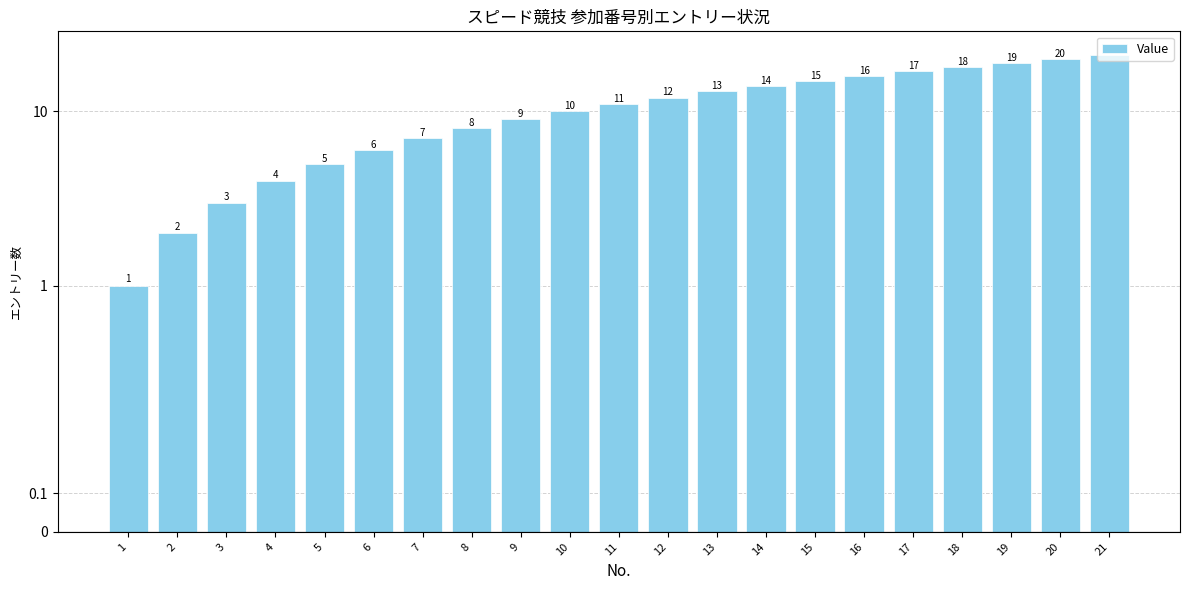

What is the average value?

11